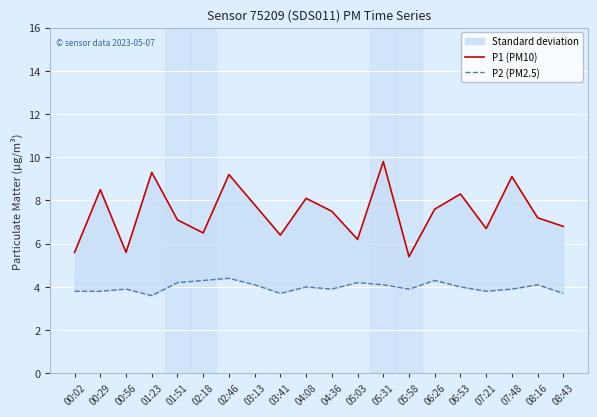

At how many categories does at least one series exceed 8?

7